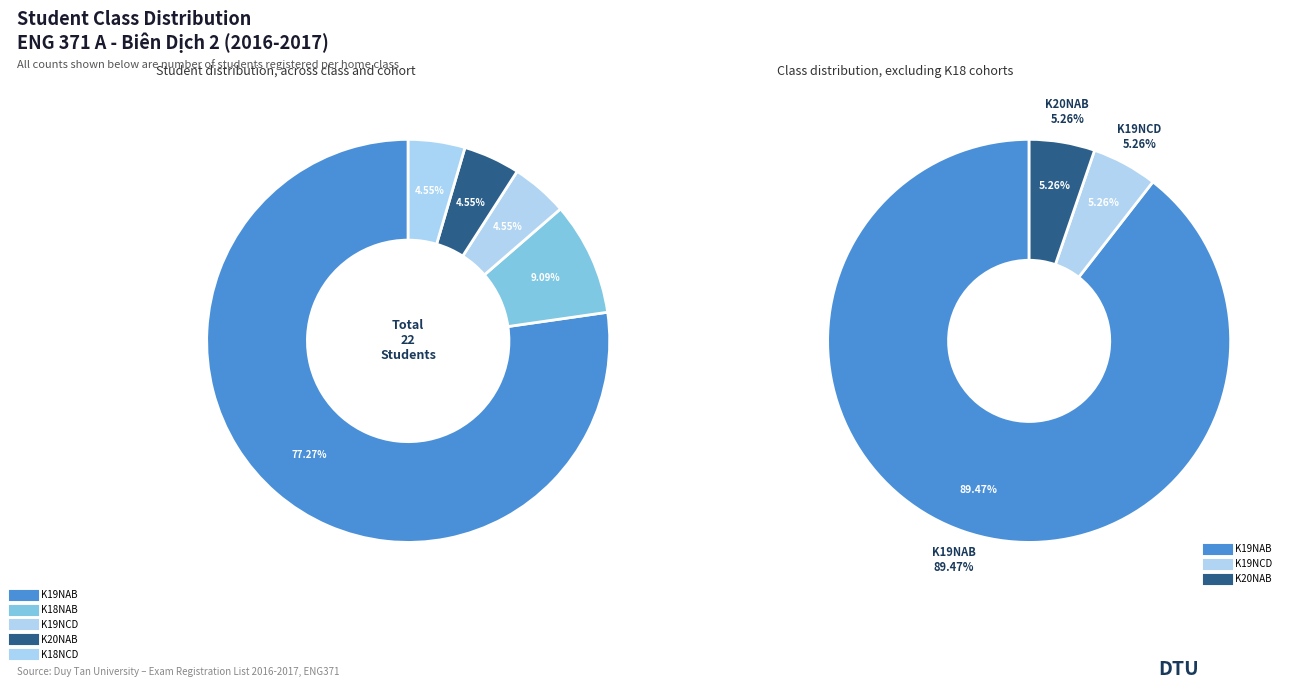

Rank the categories by value from highest to lowest.

K19NAB, K18NAB, K19NCD, K20NAB, K18NCD